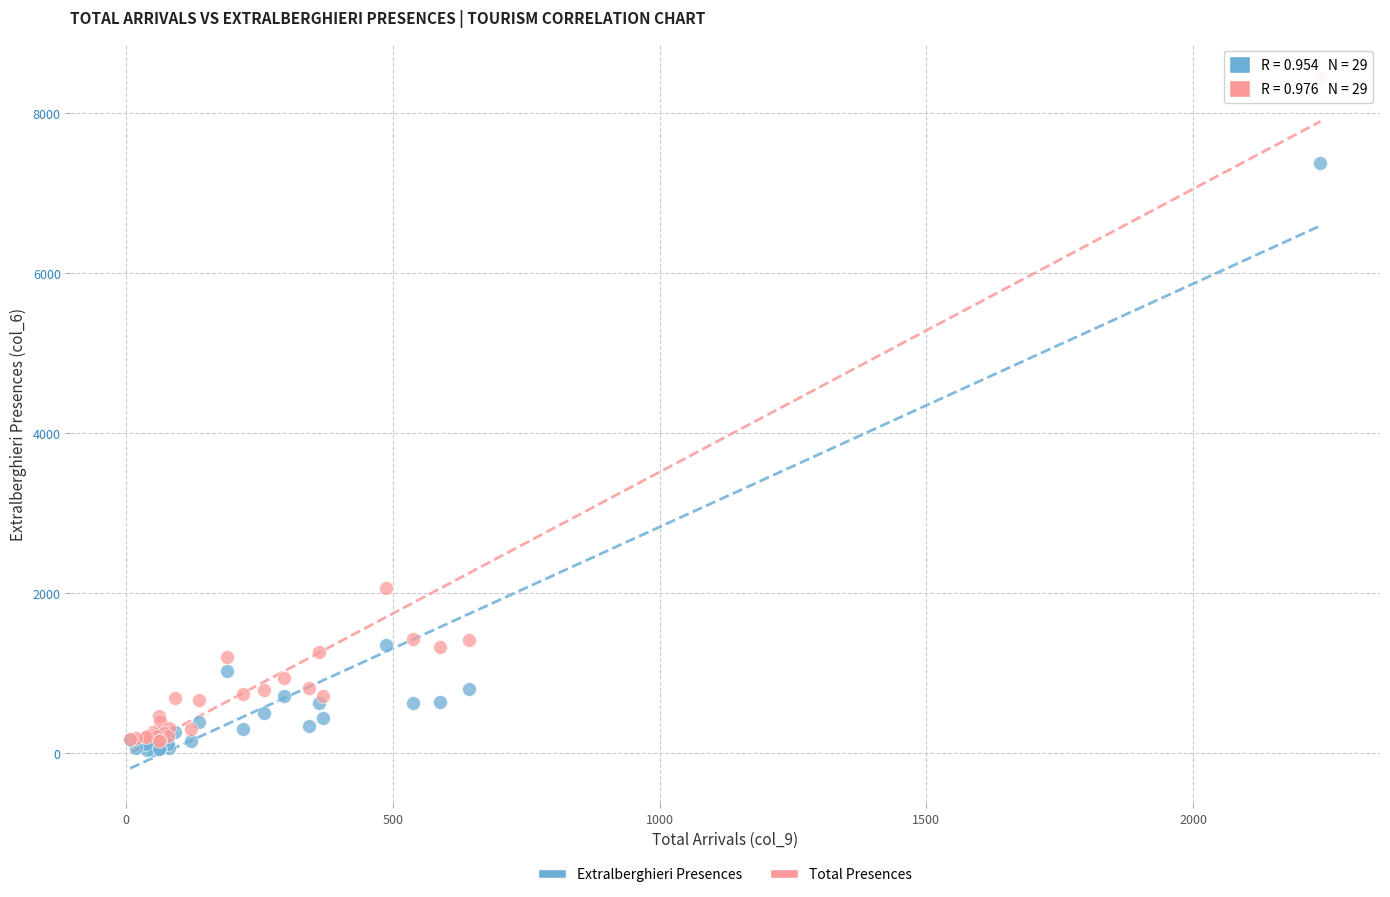

Which series contains the highest Y value?

Total Presences